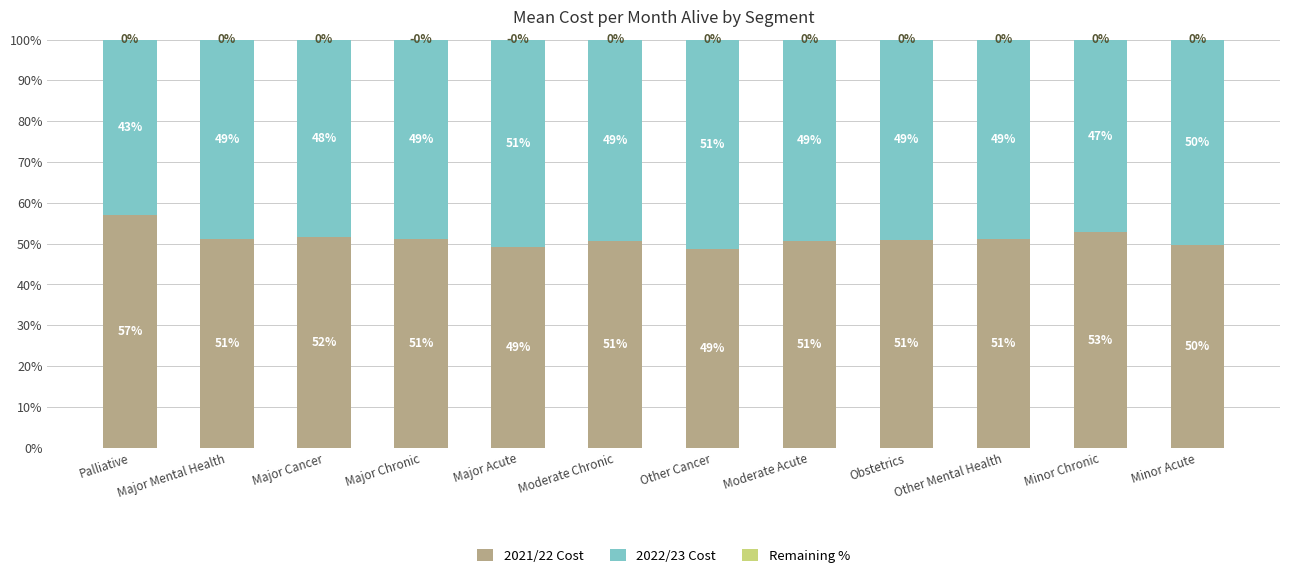

Where is 2021/22 Cost nearest to the value 52?

Major Cancer